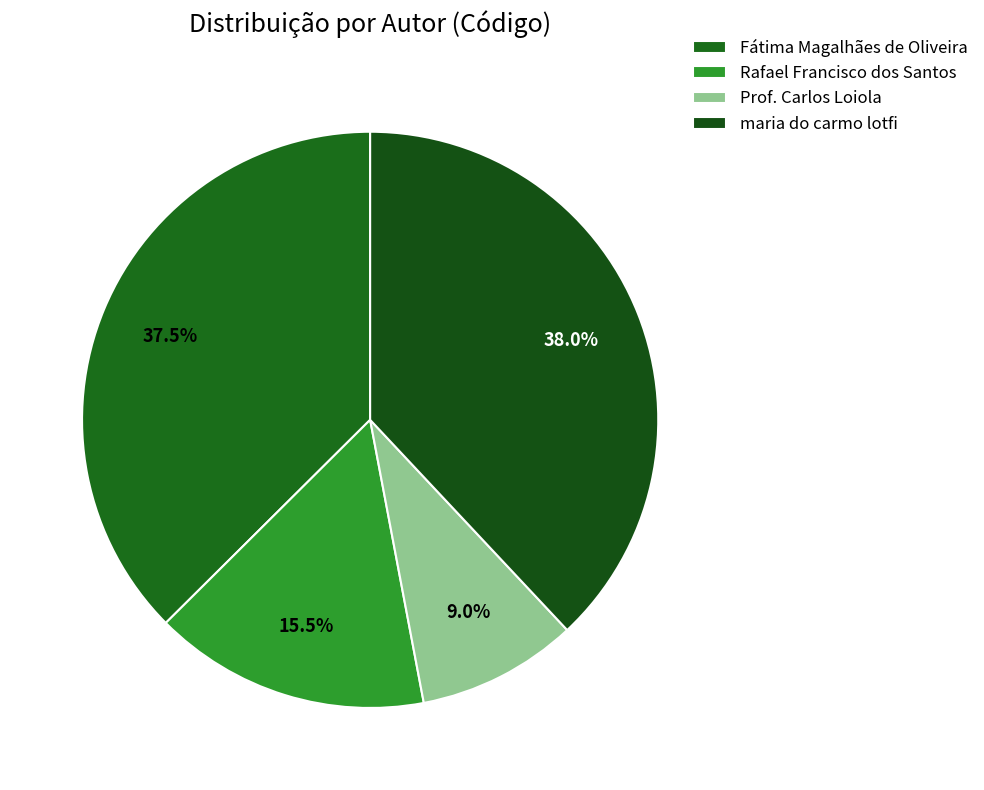

Count the number of slices in the pie.

4